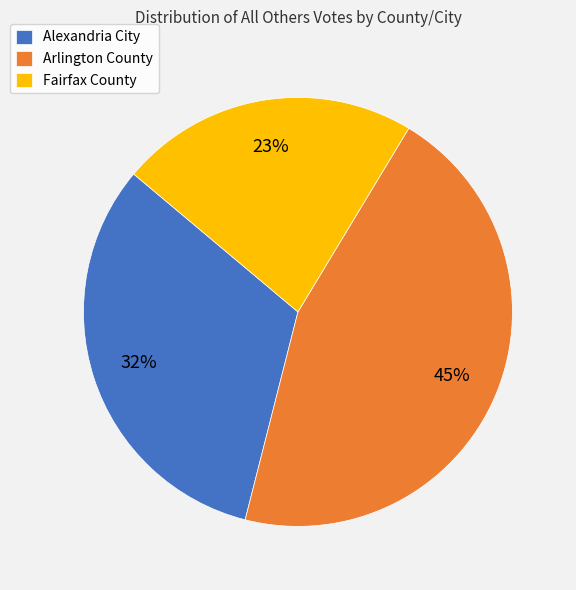

What percentage is the Arlington County slice, to the nearest percent?

45%